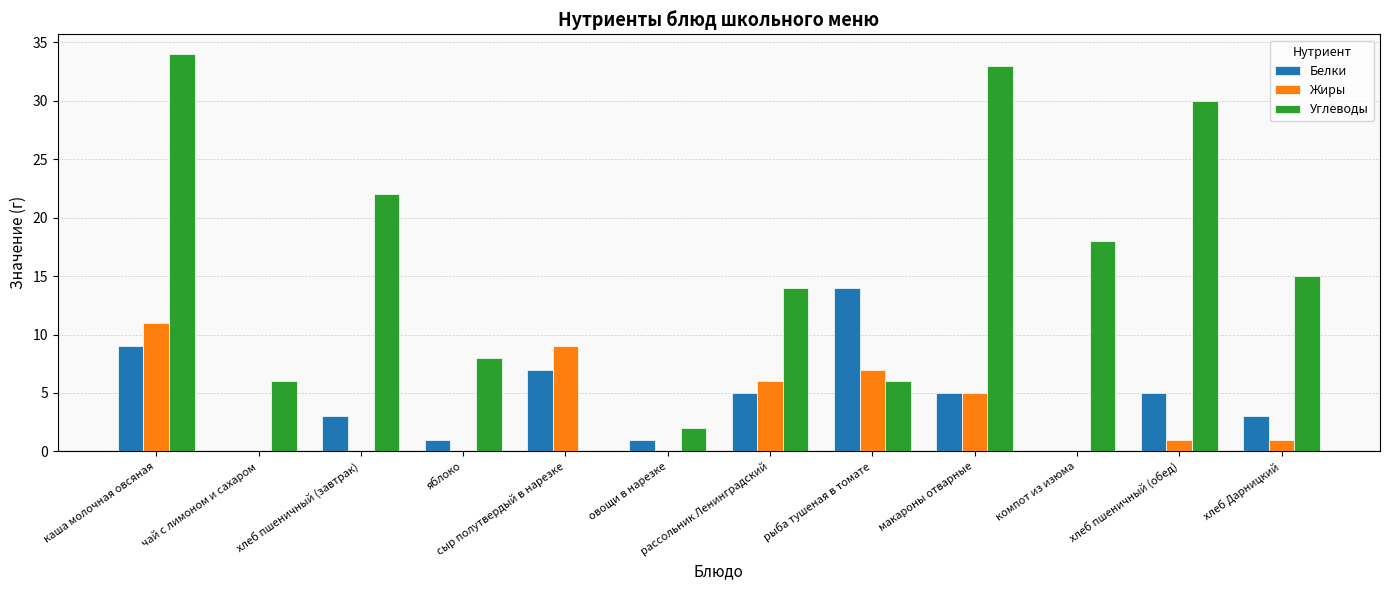

How many positive values does the Углеводы series have?

11